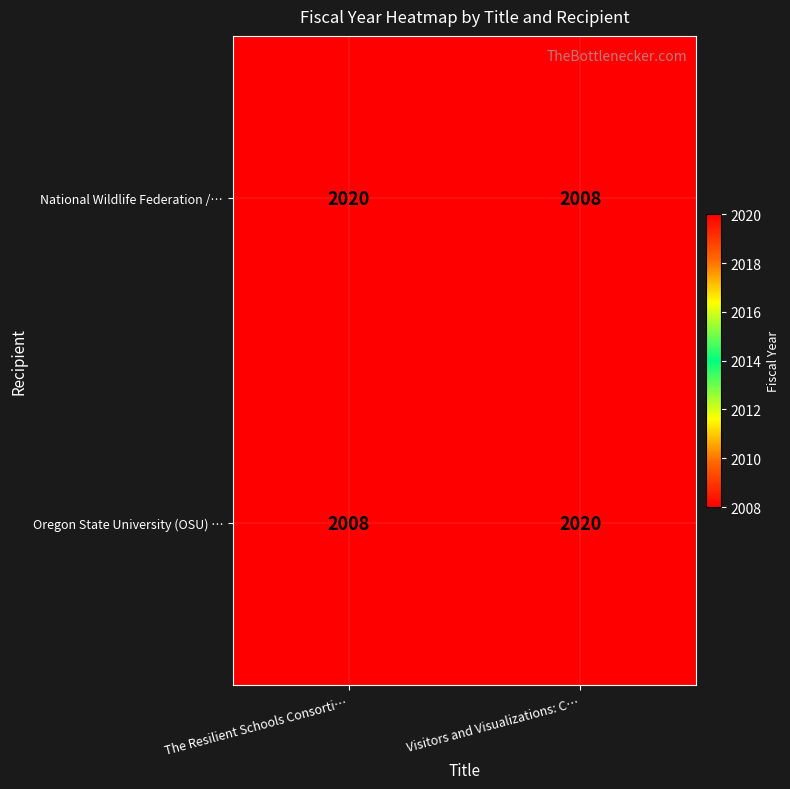

True or false: Oregon State University (OSU) … has a value of 812 at The Resilient Schools Consorti….

False